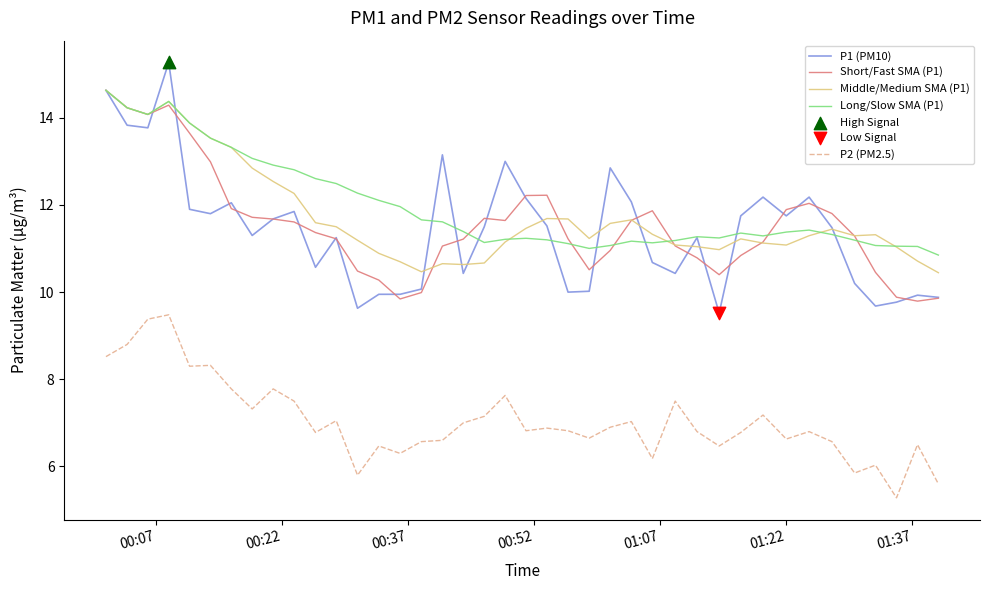

True or false: P2 (PM2.5) and Middle/Medium SMA (P1) cross at least once.

False